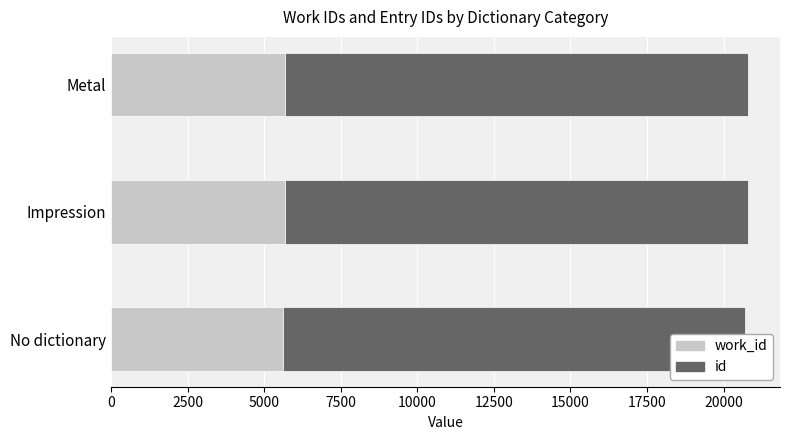

Reading left to right, extract all data points from this chart.

work_id: 5628	5668	5666
id: 15071	15135	15133